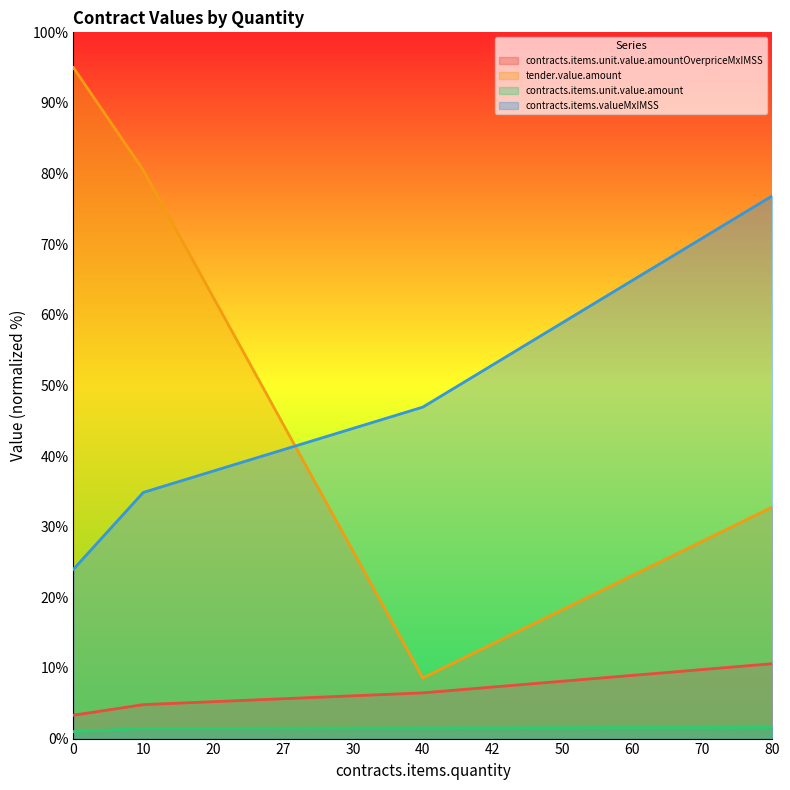

True or false: tender.value.amount and contracts.items.unit.value.amountOverpriceMxIMSS cross at least once.

False